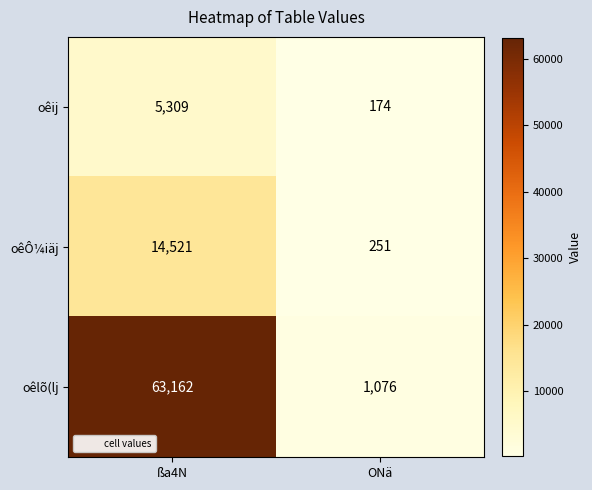

What is the average value of the oêij series?

2742